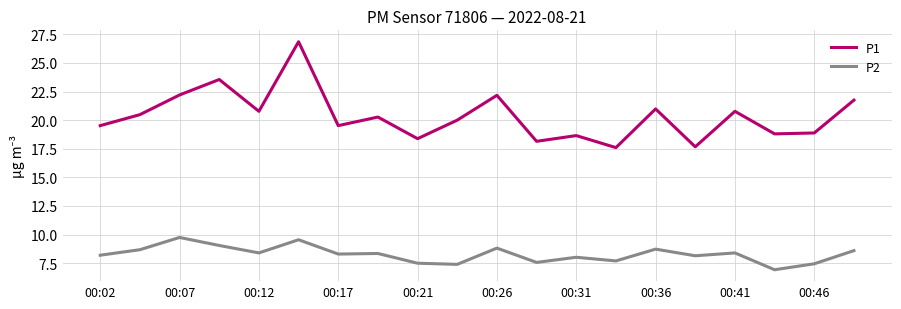

Which series has the widest spread of values?

P1